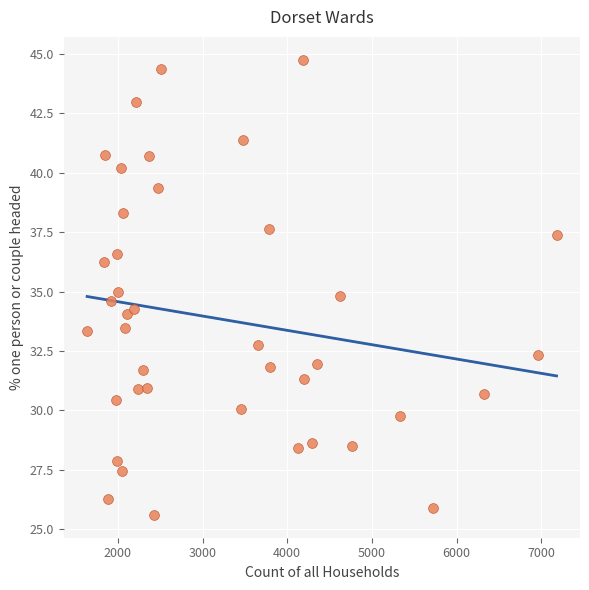

What is the range of X values (max minus min)?

5544.0